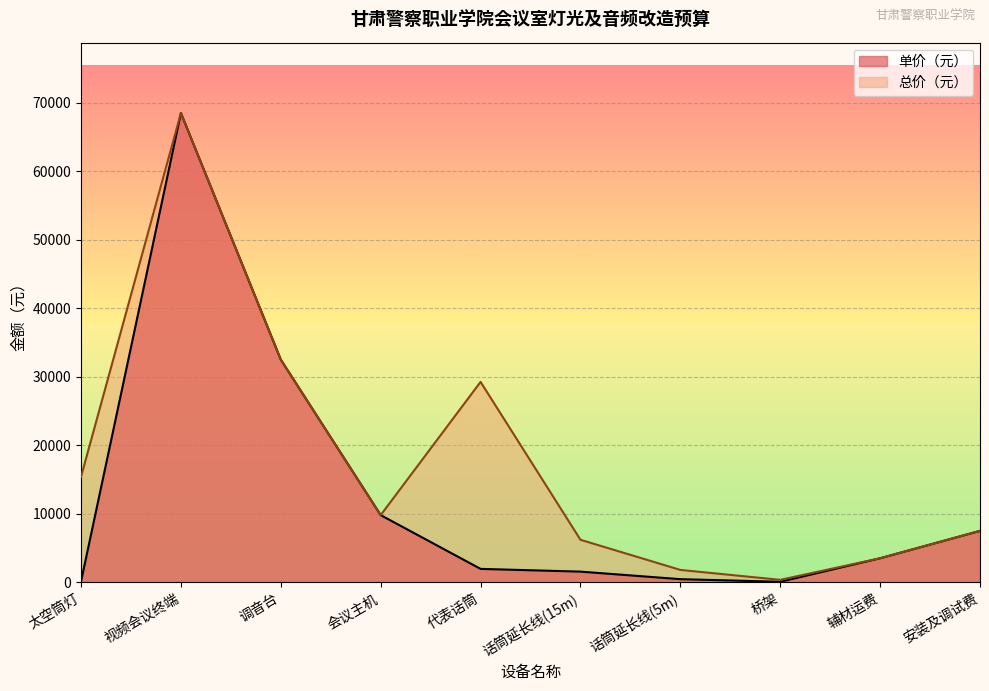

What are all the series names shown in the legend?

单价（元）, 总价（元）